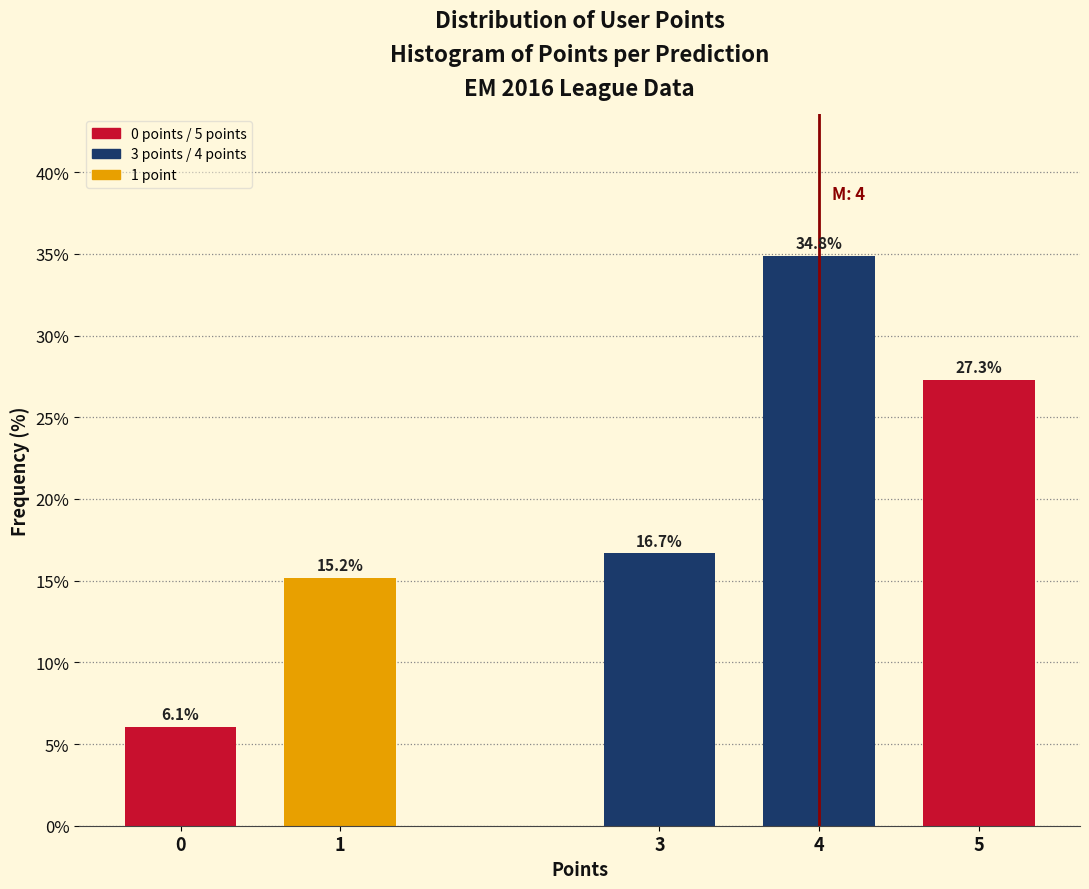

Reading right to left, what are all the values shown in this chart?

27.3	34.8	16.7	15.2	6.1